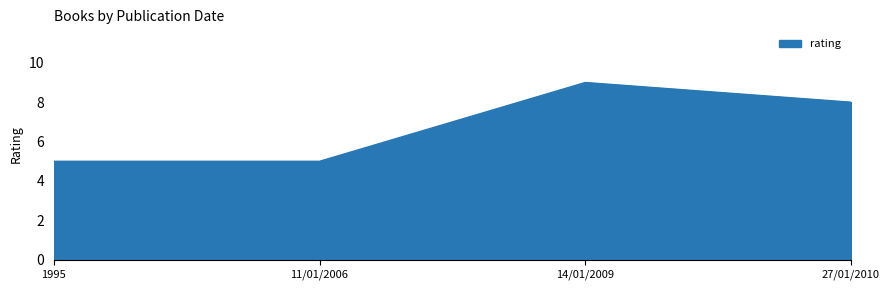

Where does the data first go above 8?

14/01/2009